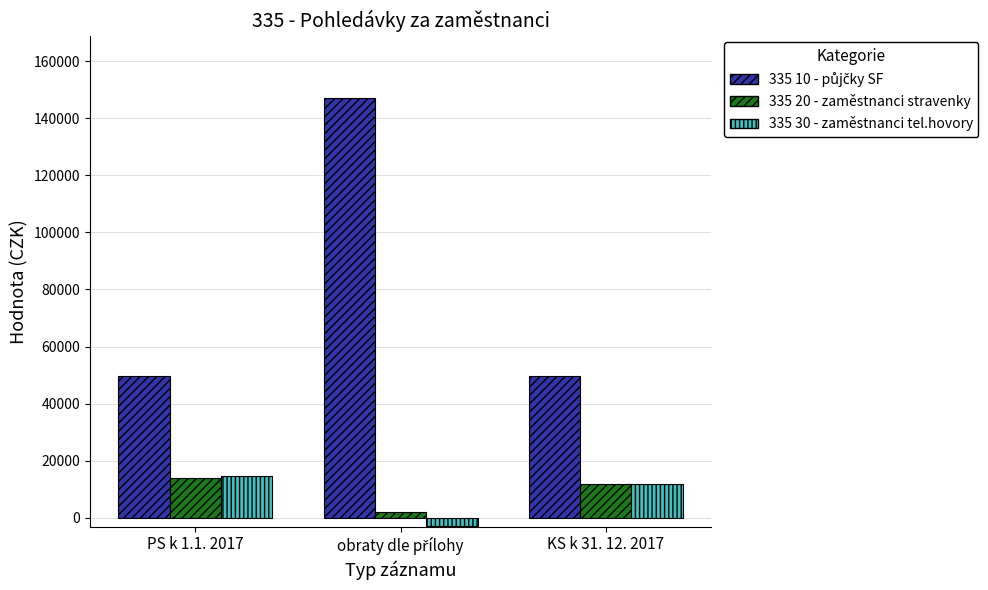

What is the approximate value of 335 30 - zaměstnanci tel.hovory at KS k 31. 12. 2017?

11771